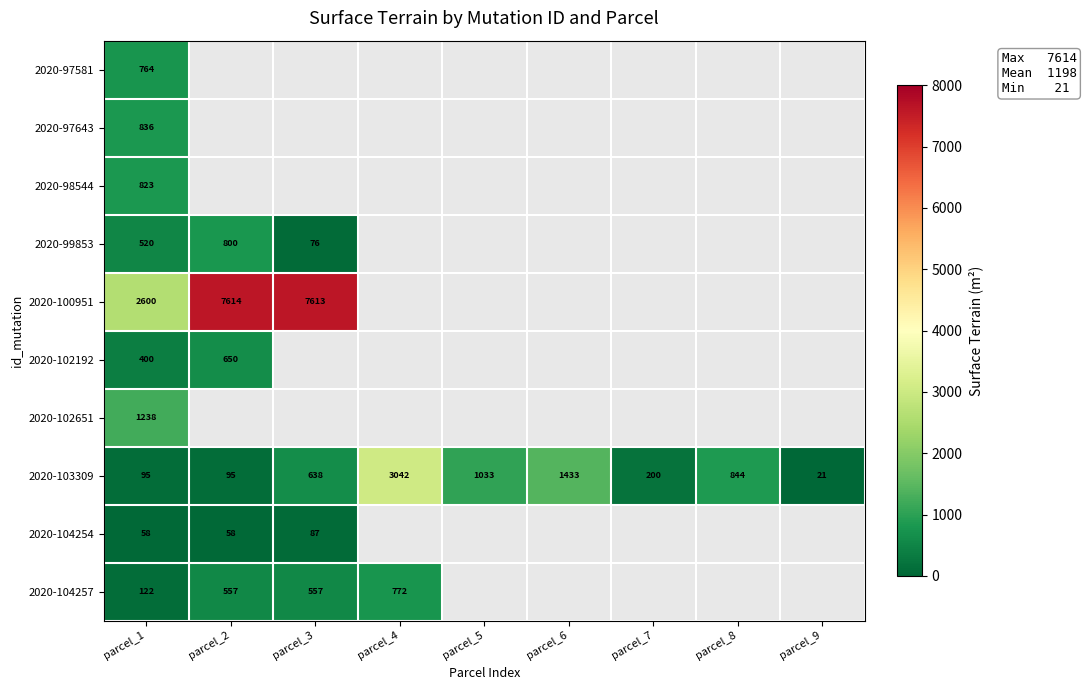

What is the smallest value displayed?

21.0